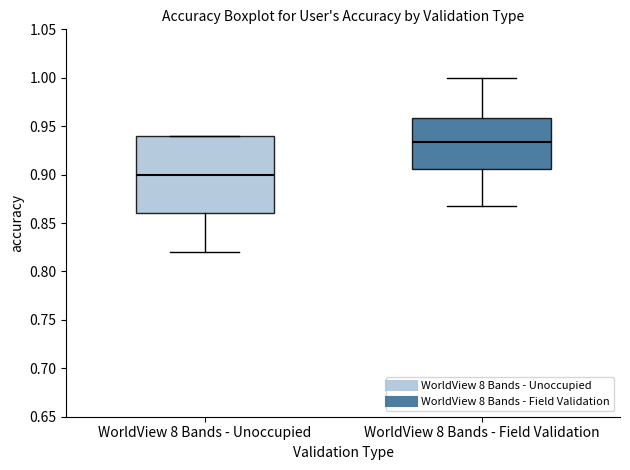

Comparing the boxes themselves (not the whiskers), which one is the tallest?

WorldView 8 Bands - Unoccupied